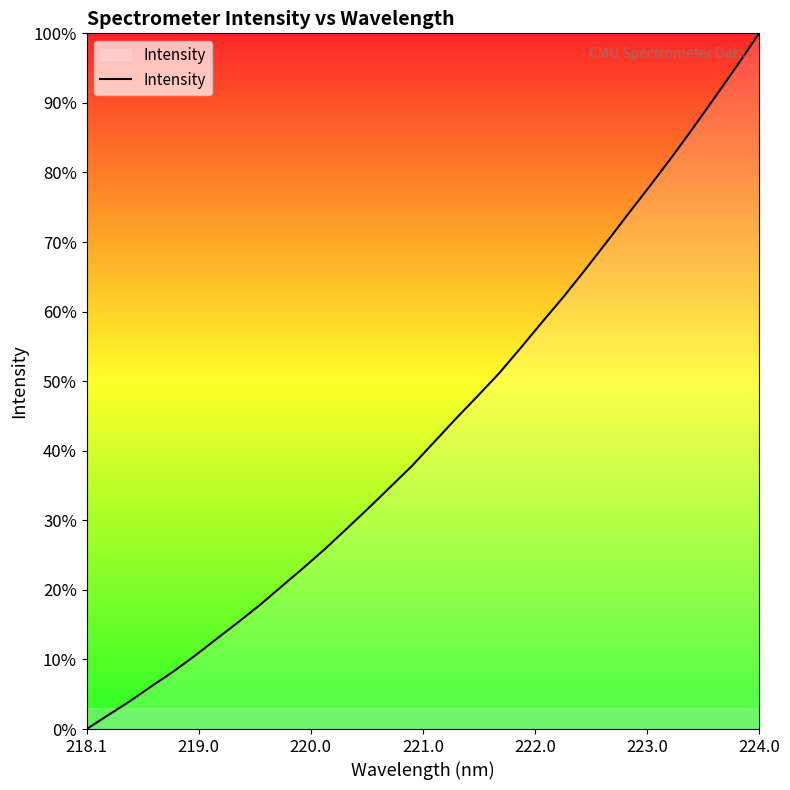

What is the maximum value shown in the chart?

100.0